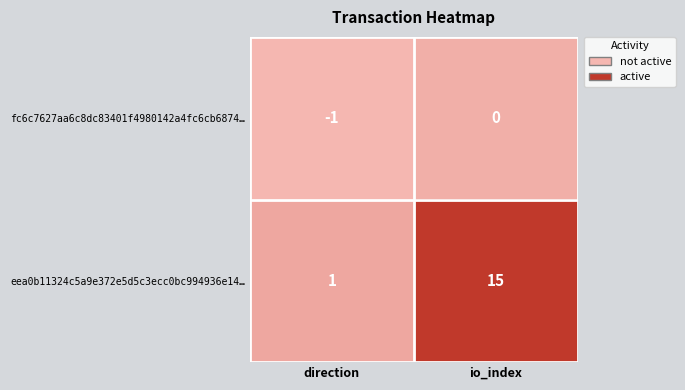

What is the sum of all eea0b11324c5a9e372e5d5c3ecc0bc994936e14… values?

16